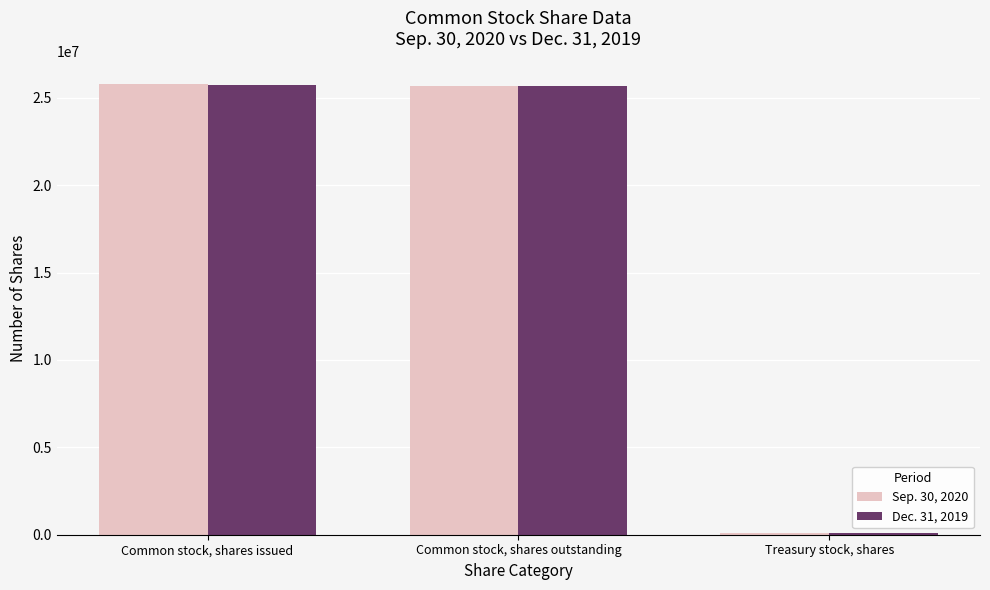

Read the Sep. 30, 2020 value at Common stock, shares outstanding, to the nearest 50.

25700750